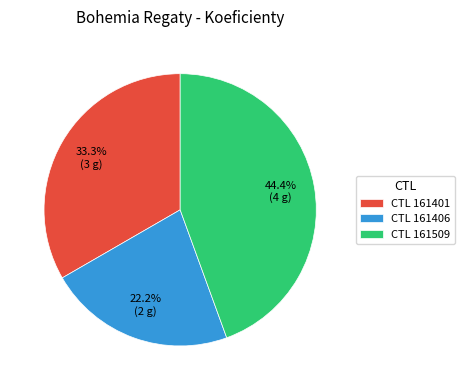

What is the largest slice in the pie chart?

CTL 161509